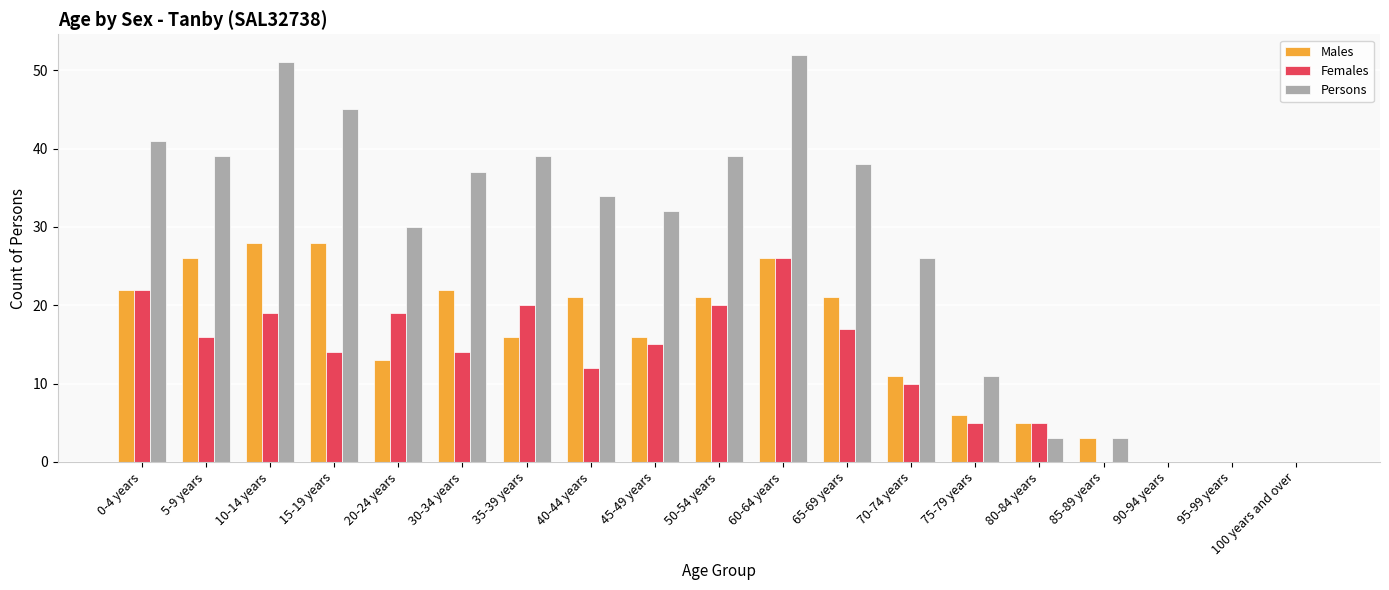

What is the maximum value for Persons?

52